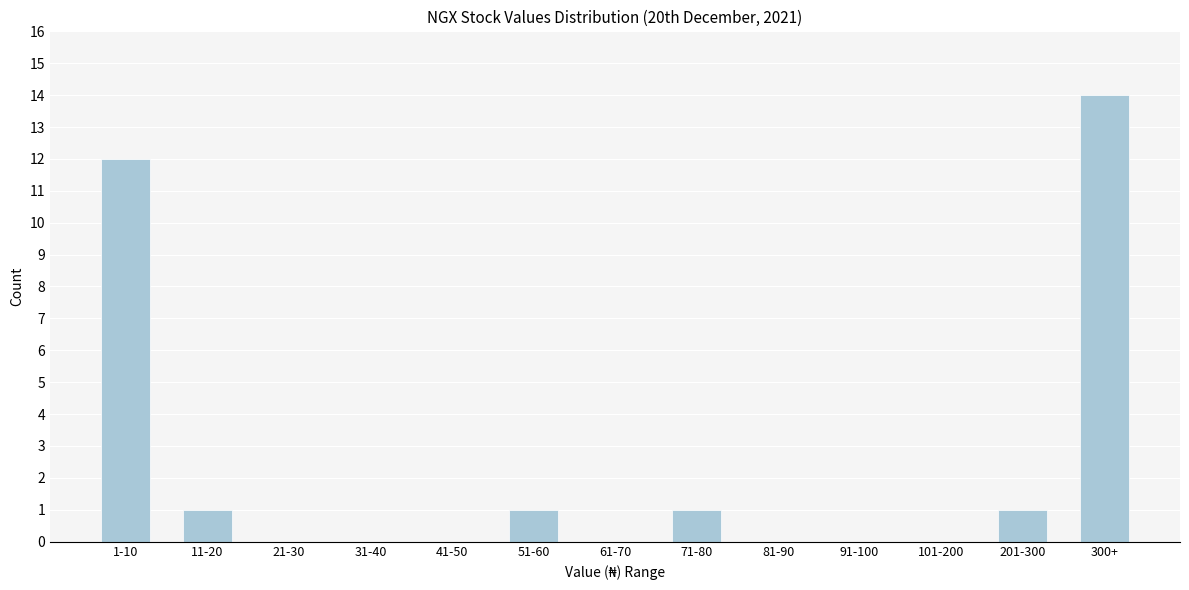

Reading left to right, transcribe all the data shown in this chart.

1-10=12	11-20=1	21-30=0	31-40=0	41-50=0	51-60=1	61-70=0	71-80=1	81-90=0	91-100=0	101-200=0	201-300=1	300+=14